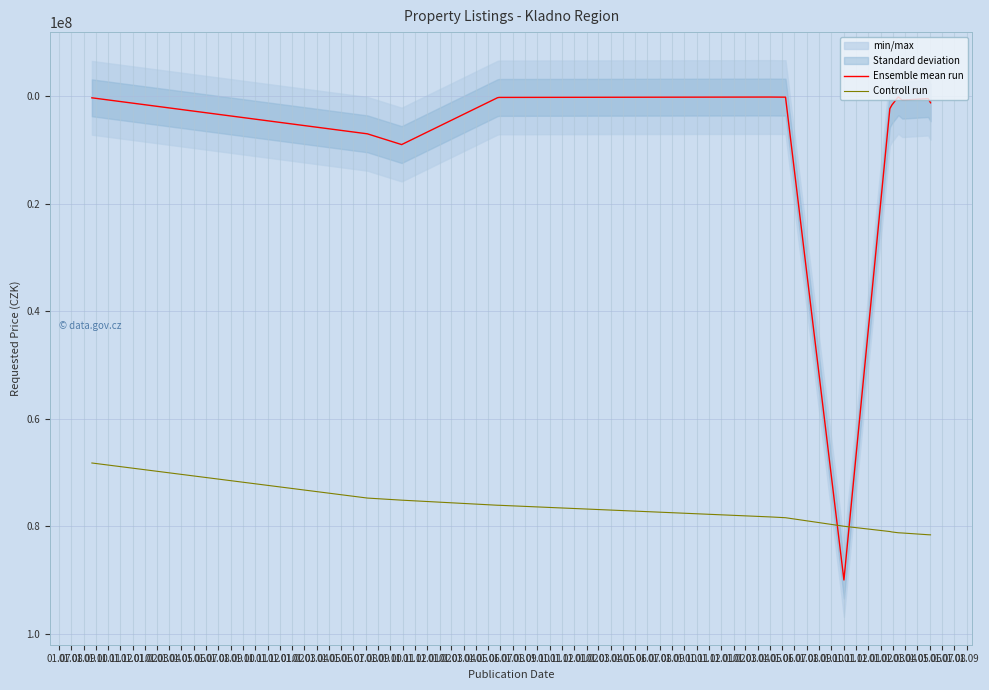

True or false: Ensemble mean run and Controll run cross at least once.

True